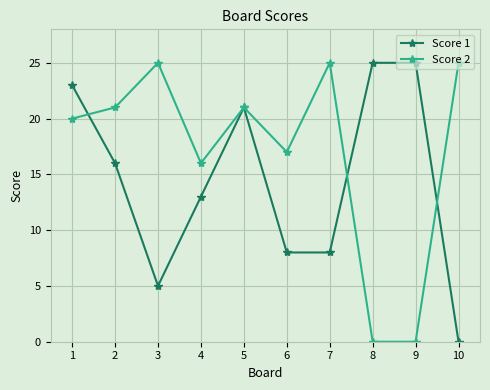

Is it true that Score 1 equals 41 at 1?

False